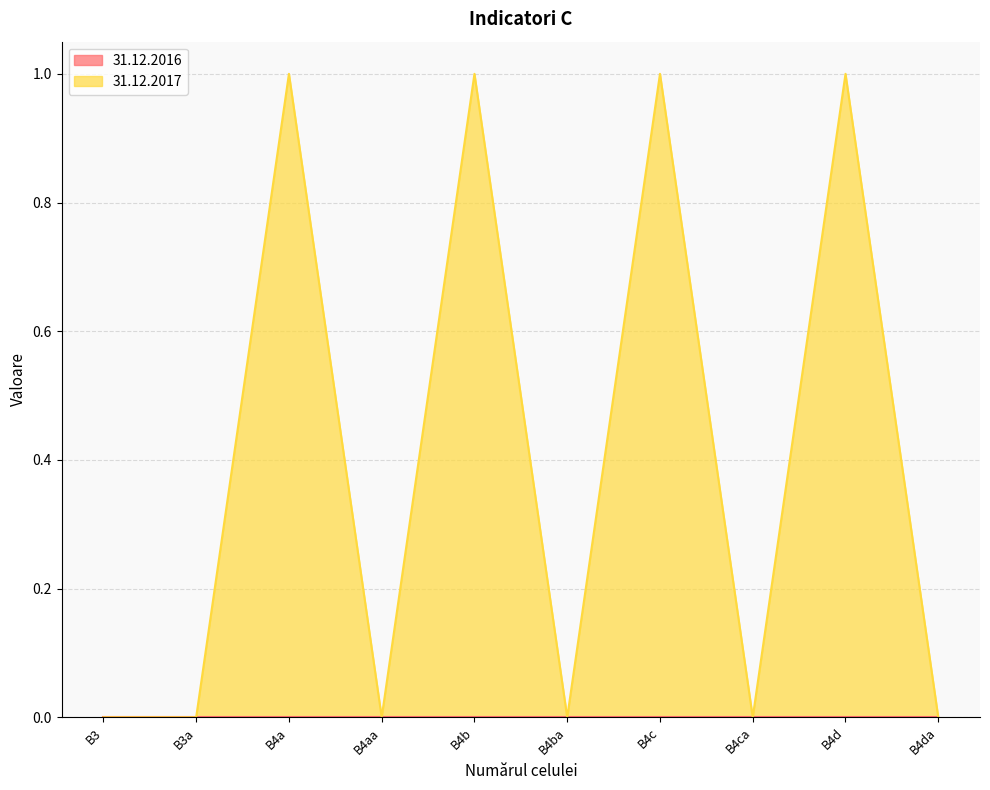

Rank the categories by value from highest to lowest.

B4a, B4b, B4c, B4d, B3, B3a, B4aa, B4ba, B4ca, B4da